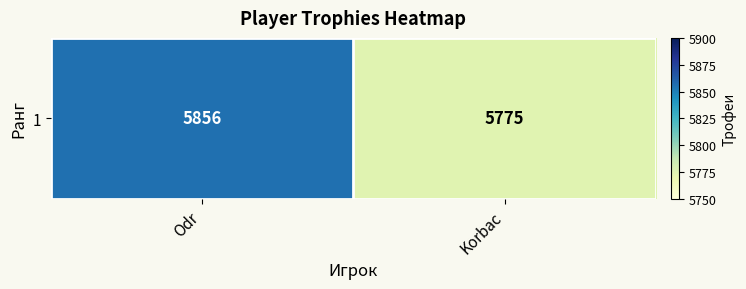

Which label corresponds to the largest value in the chart?

Odr